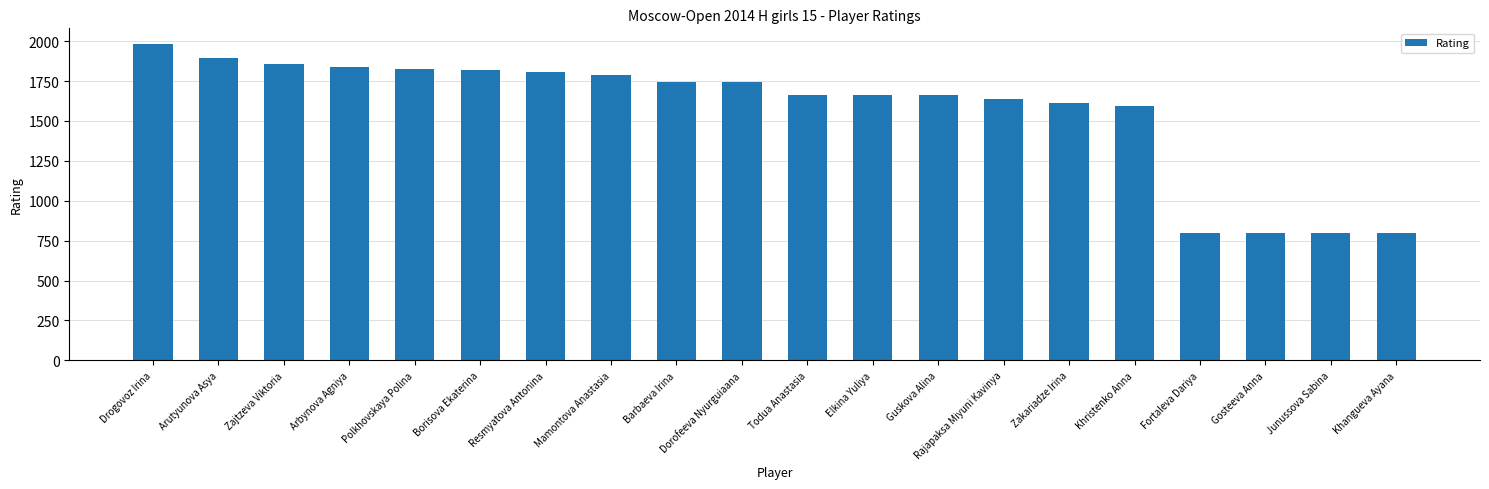

How many categories are shown in the chart?

20